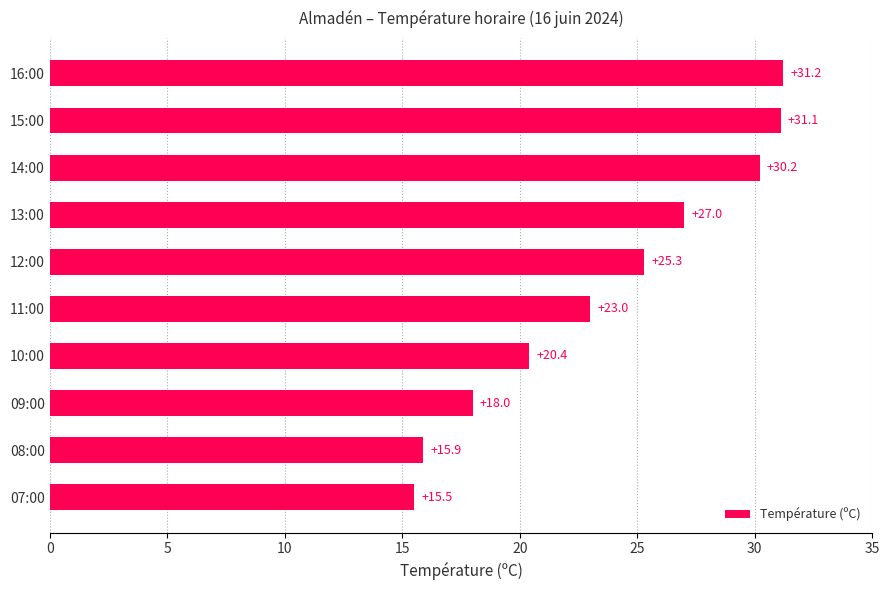

List the labels in order of value, smallest first.

07:00, 08:00, 09:00, 10:00, 11:00, 12:00, 13:00, 14:00, 15:00, 16:00